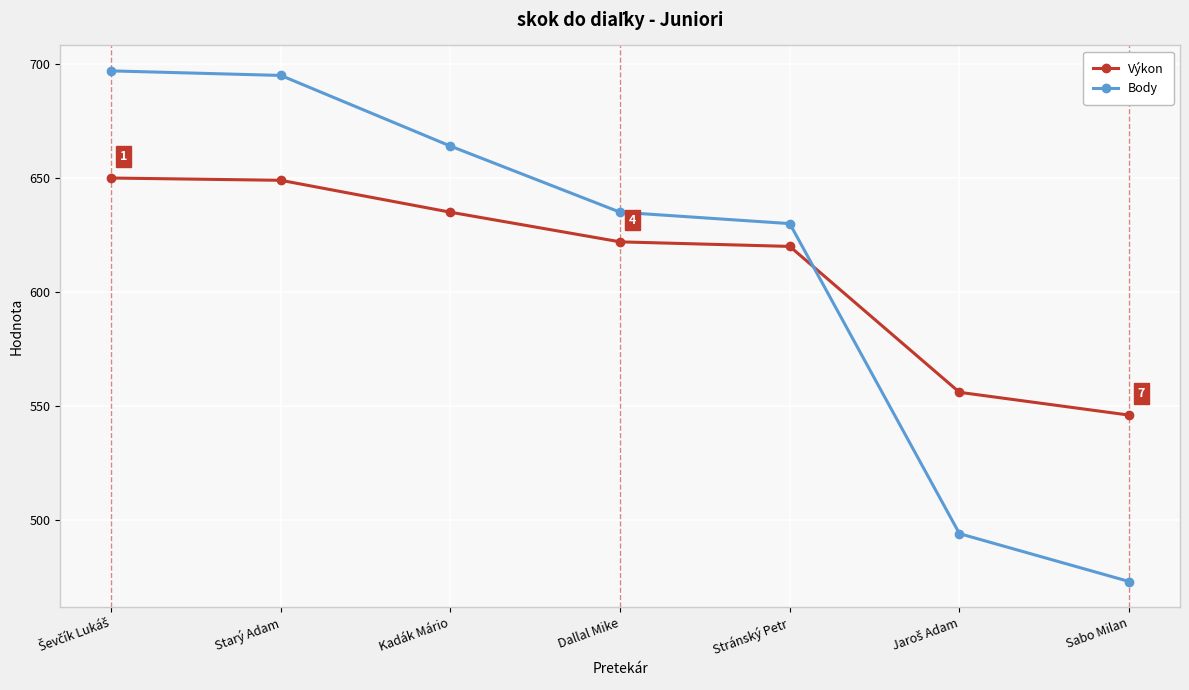

Reading left to right, transcribe all the data shown in this chart.

Výkon: 650	649	635	622	620	556	546
Body: 697	695	664	635	630	494	473